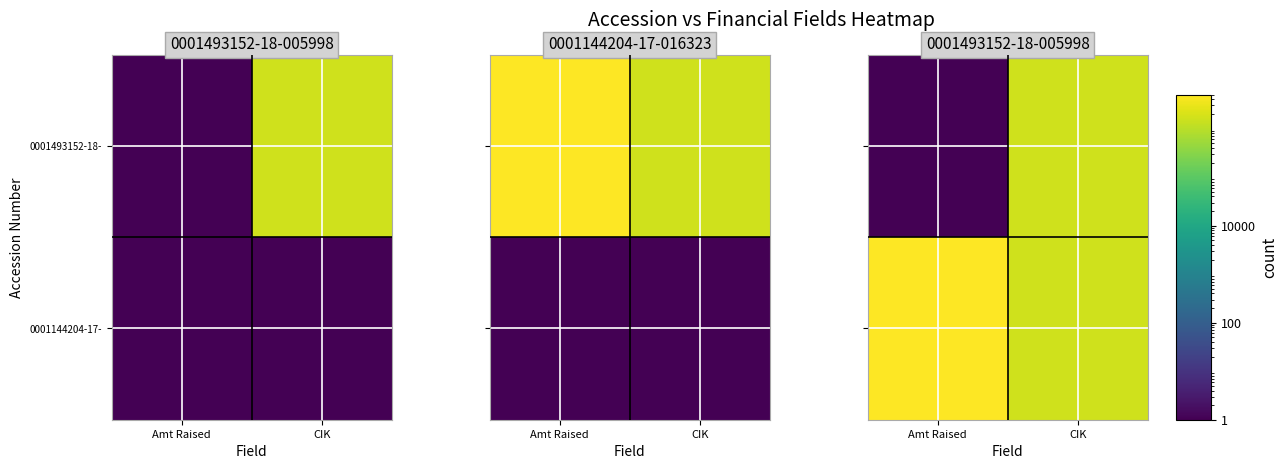

At which category is the sum across all series the highest?

Amt Raised